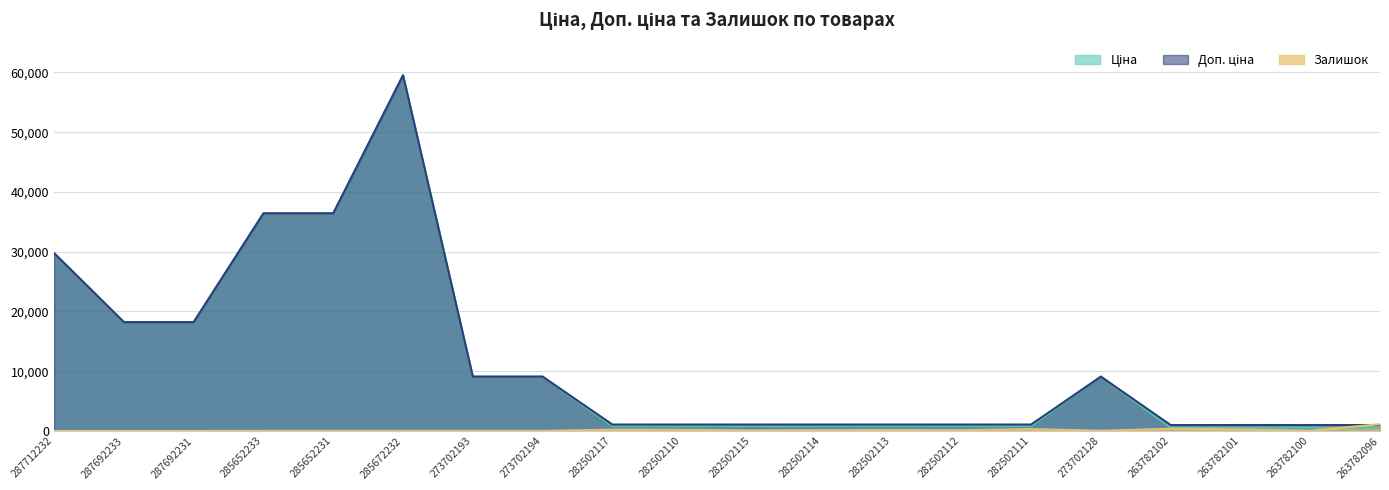

What is the sum of the Ціна values at 282502113 and 282502110?

1586.0